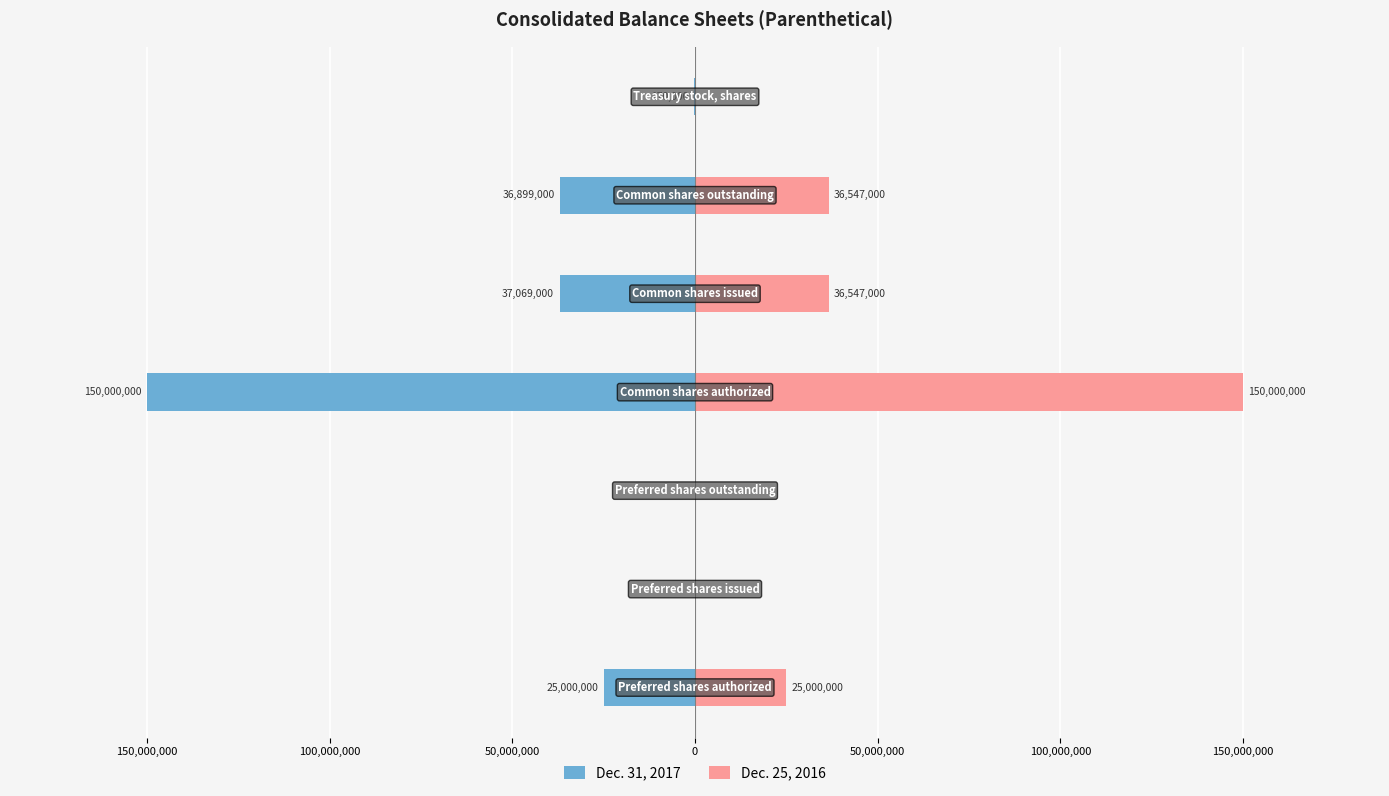

What is the difference between the highest and lowest values at 50,000,000?

300000000